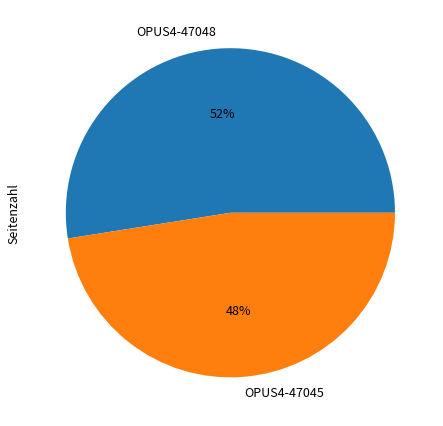

Does any single category account for the majority?

Yes